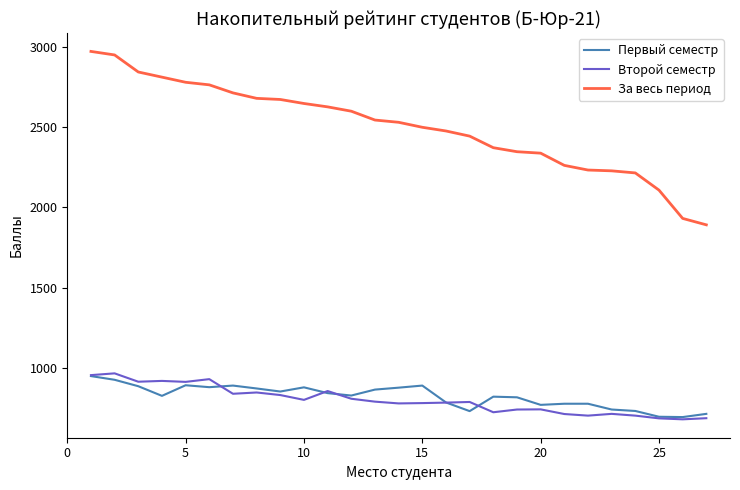

How many series are shown in this chart?

3